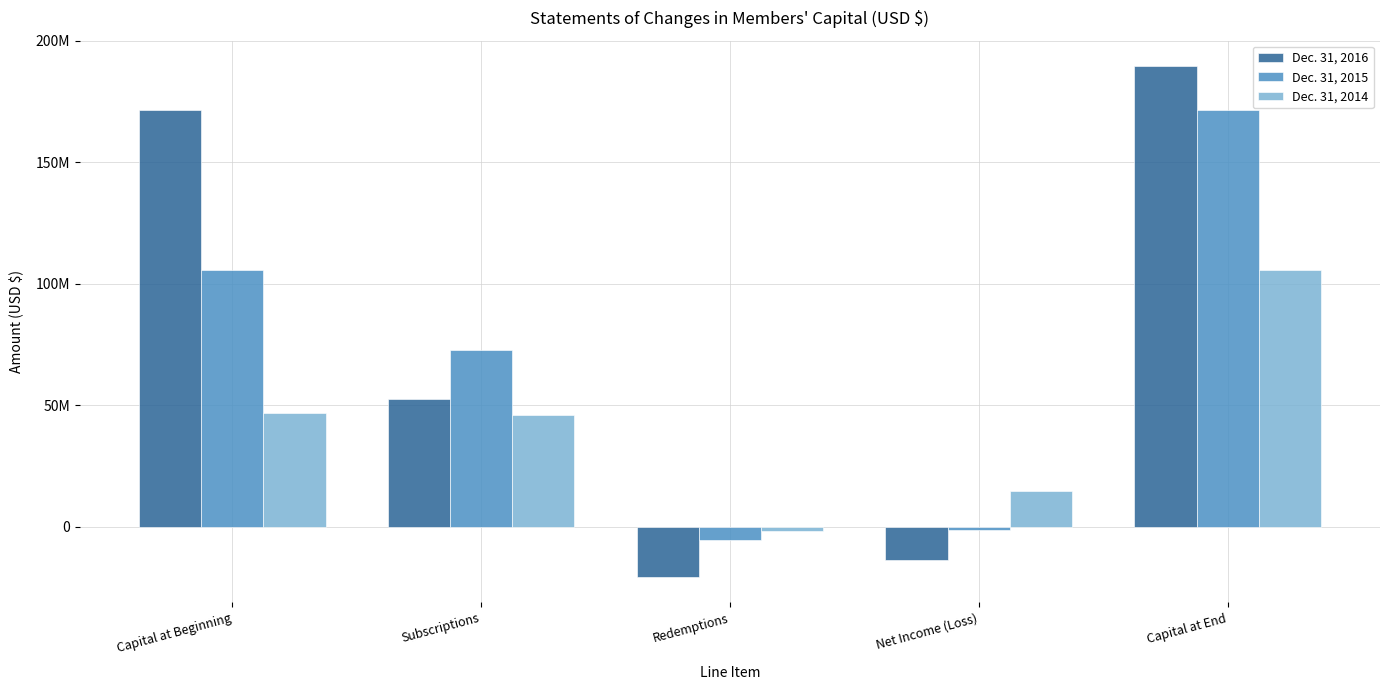

At how many categories does at least one series exceed 155617024?

2